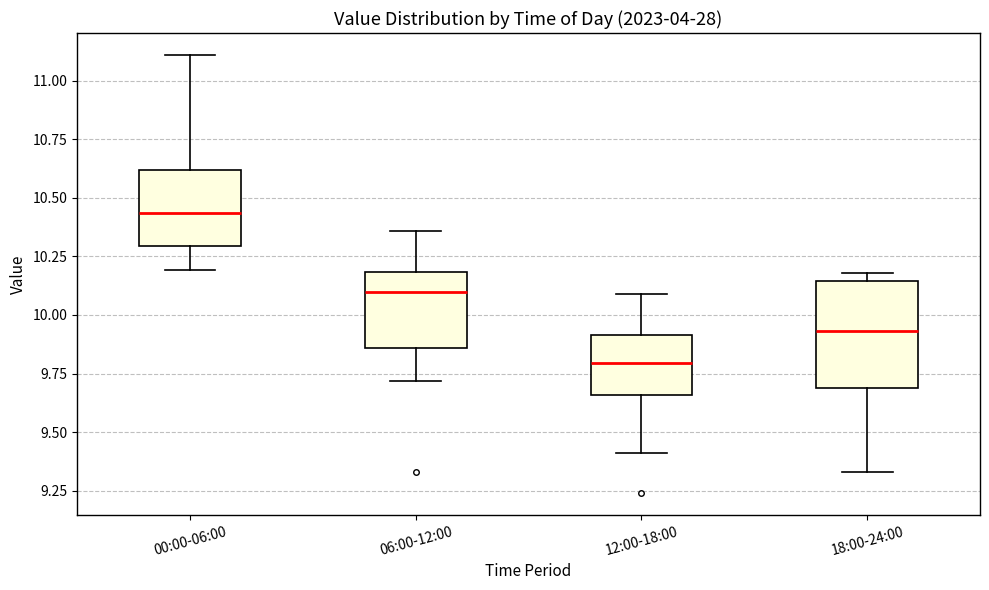

Reading left to right, transcribe this box plot: for each box, give where its median line is, the range the box spans, and where its two whiskers end, as read against the y-axis. The values are not printed on the chart, so give them approximately, as read against the axis.

00:00-06:00: median 10.45, box 10.30 to 10.60, whiskers 10.20 to 11.10
06:00-12:00: median 10.10, box 9.85 to 10.20, whiskers 9.70 to 10.35
12:00-18:00: median 9.80, box 9.65 to 9.90, whiskers 9.40 to 10.10
18:00-24:00: median 9.95, box 9.70 to 10.15, whiskers 9.35 to 10.20